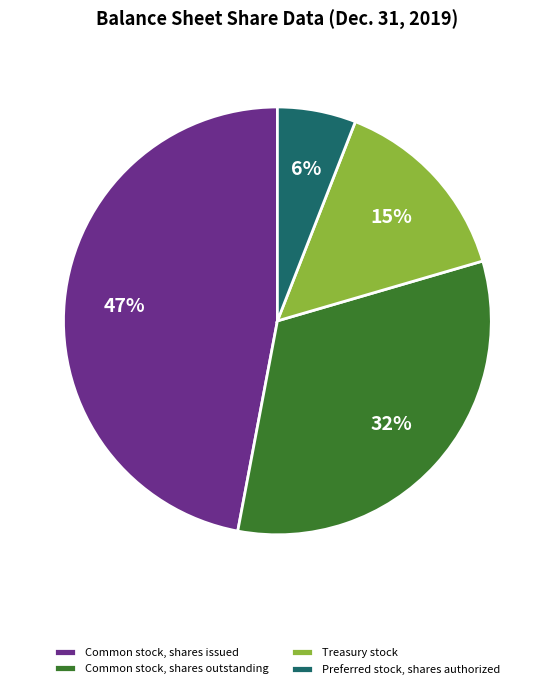

Is the sum of Preferred stock, shares authorized and Common stock, shares outstanding greater than half?

No